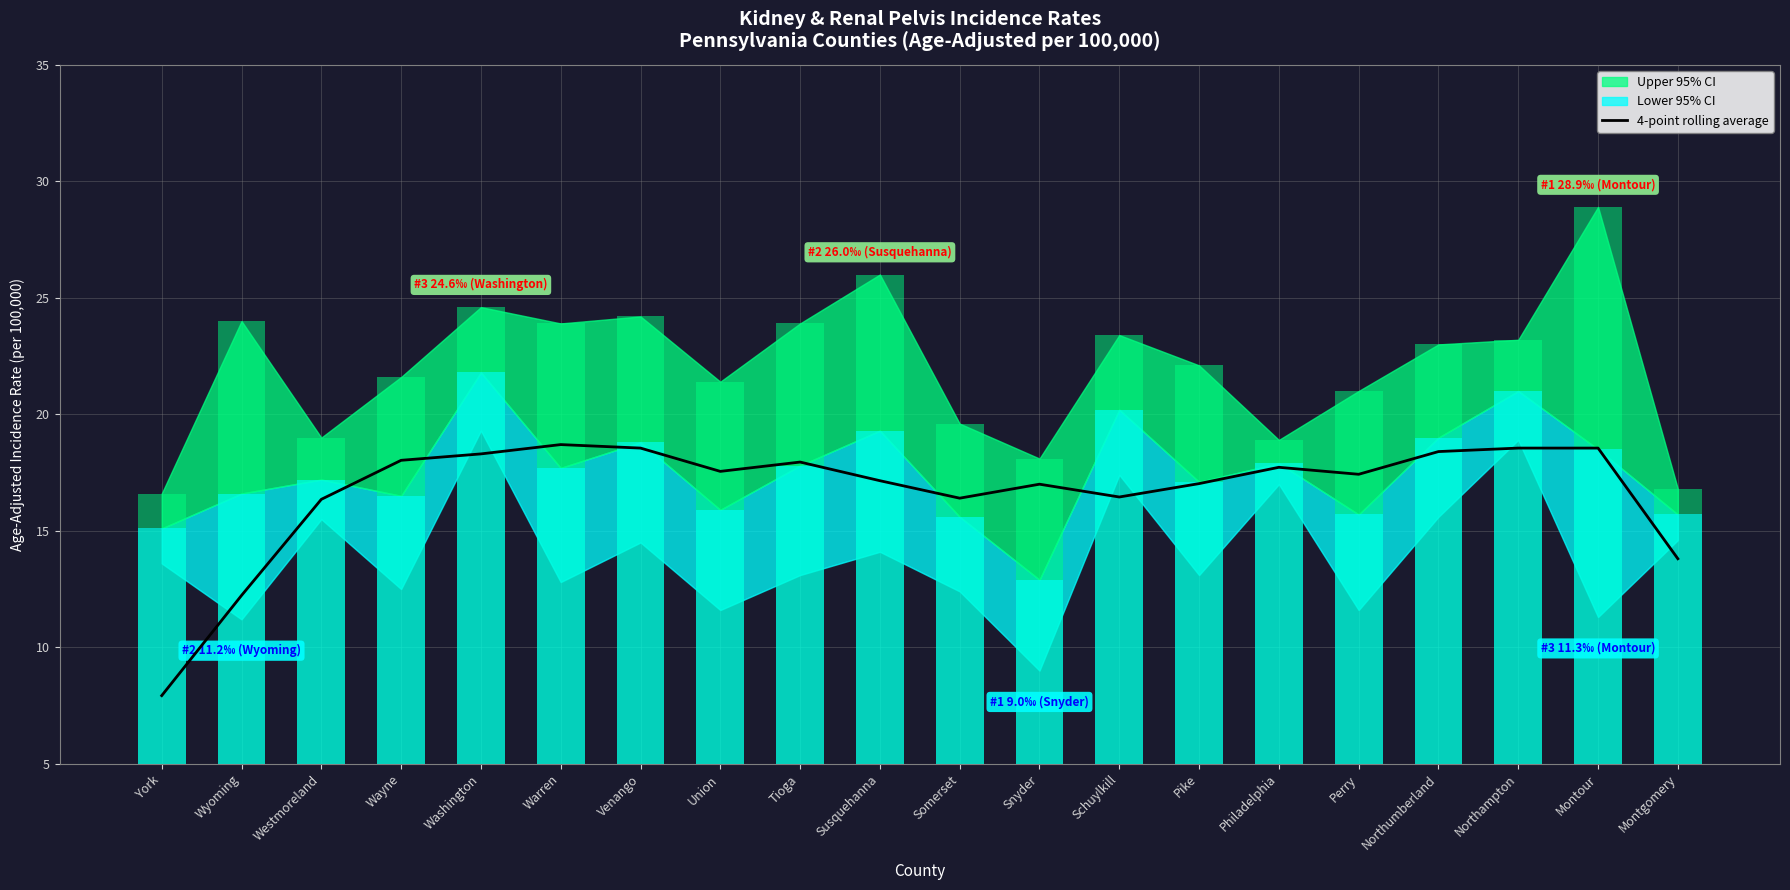

Does the chart contain any negative values?

No